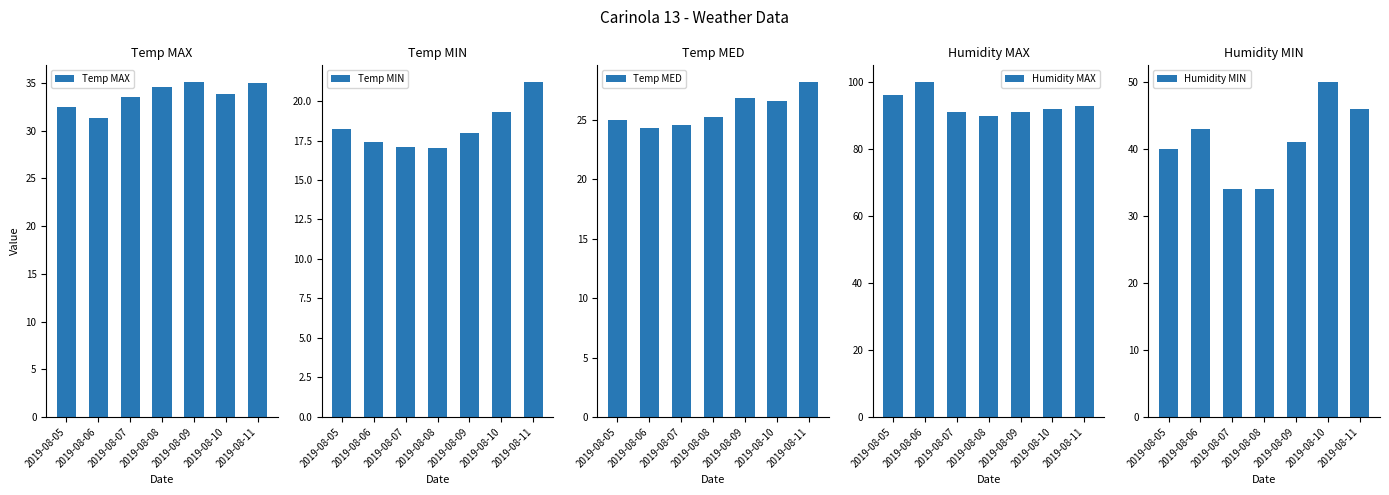

Is the value of Humidity MAX at 2019-08-05 greater than the value of Temp MAX at 2019-08-11?

Yes